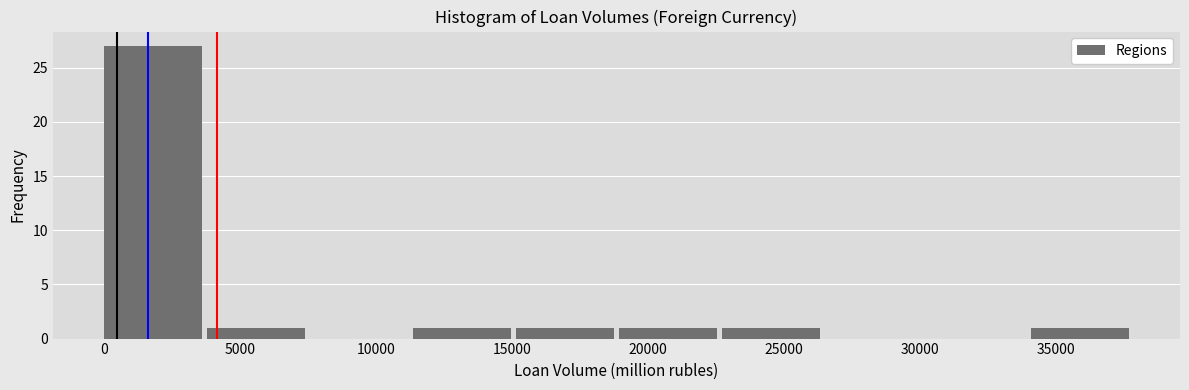

Reading left to right, transcribe this chart: for each bar, give the range it covers on the x-axis and its height. Neither the bar edges nor the heights are printed on the chart, so give them approximately, as read against the axes.

0 to 4000: 27
4000 to 7500: 1
7500 to 11500: 0
11500 to 15000: 1
15000 to 19000: 1
19000 to 22500: 1
22500 to 26500: 1
26500 to 30500: 0
30500 to 34000: 0
34000 to 38000: 1